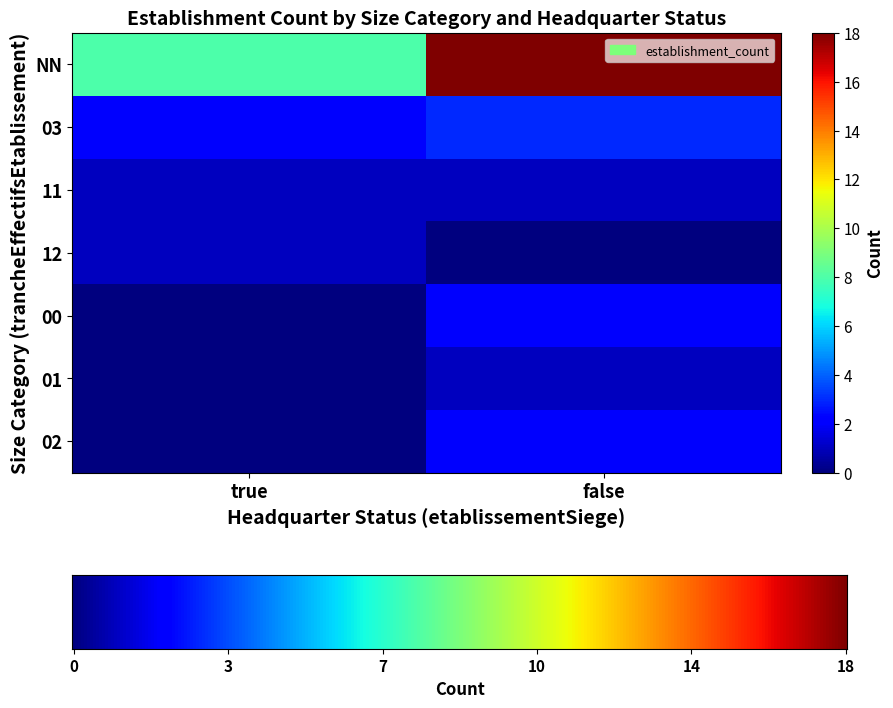

Reading left to right, transcribe all the data shown in this chart.

8	18	2	3	1	1	1	0	0	2	0	1	0	2